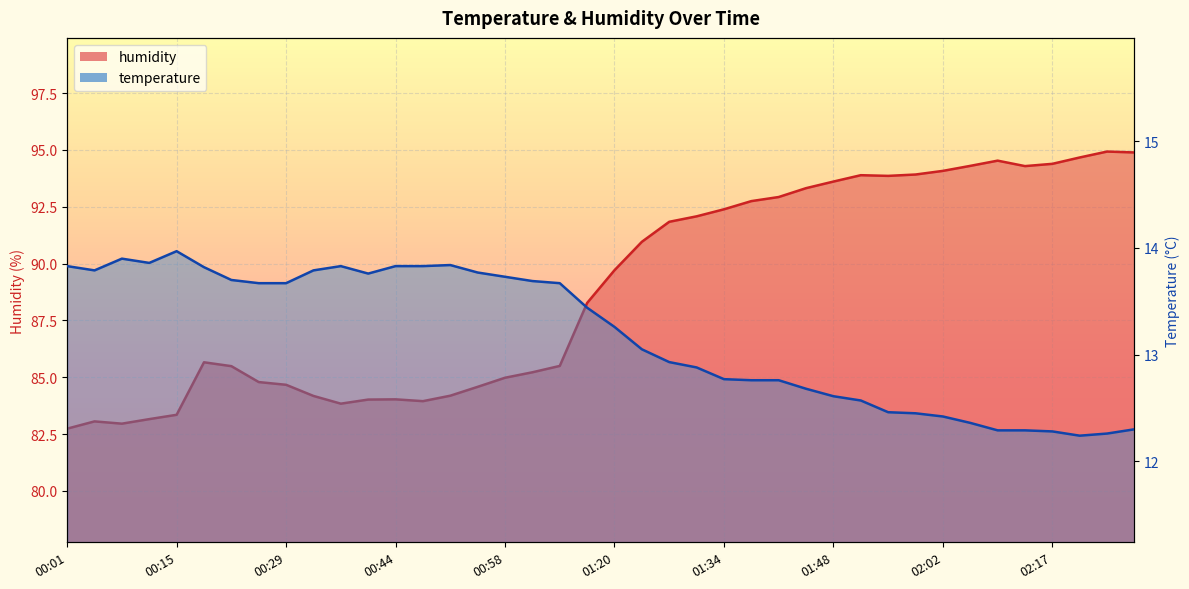

At which label does temperature first exceed 13?

00:01